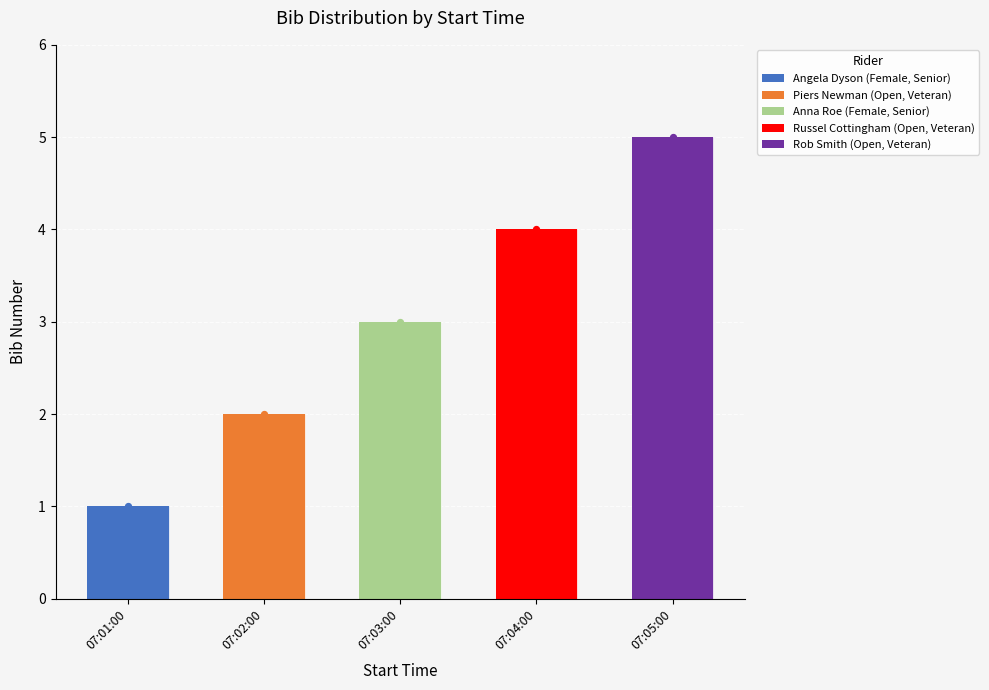

What is the change in value from 07:02:00 to 07:05:00?

+3